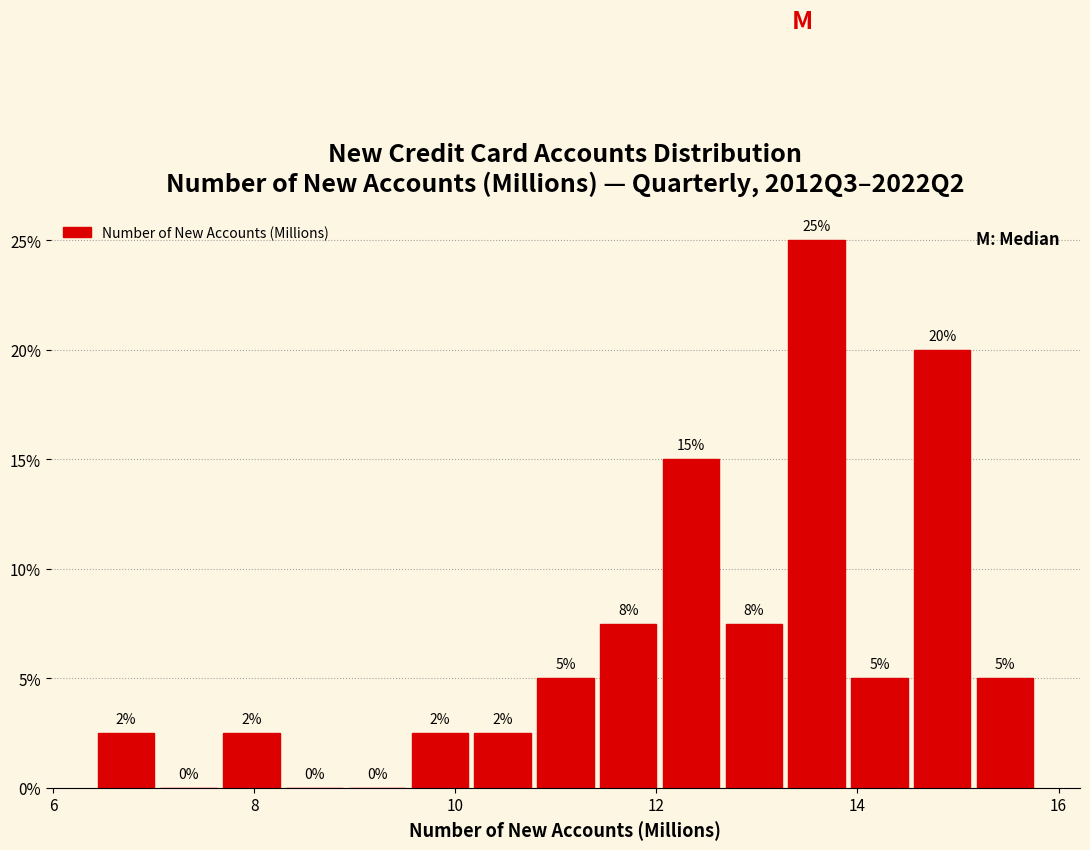

Read against the x-axis, roughly where is the centre of the tallest bar?

13.6